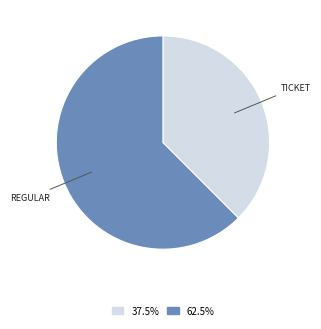

Do 37.5% and 62.5% together represent more than half of the pie?

Yes